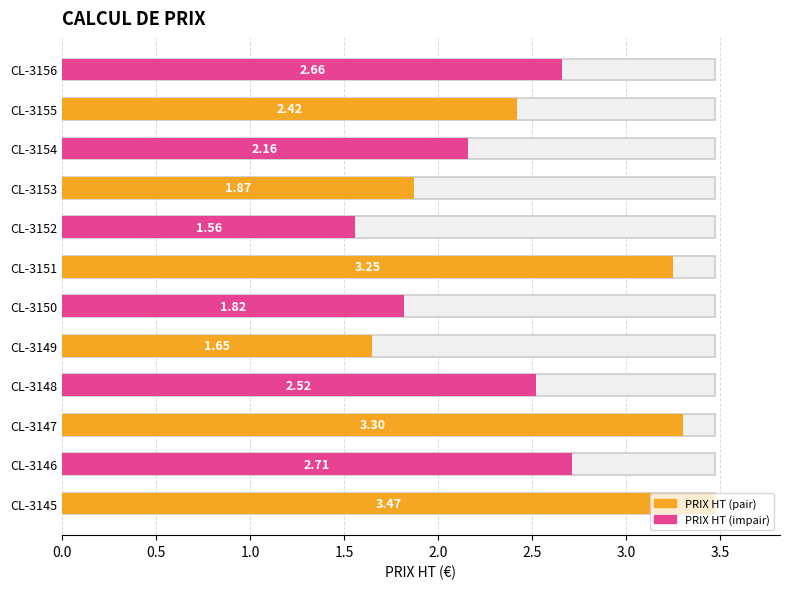

What is the difference between the maximum and minimum values?

1.9